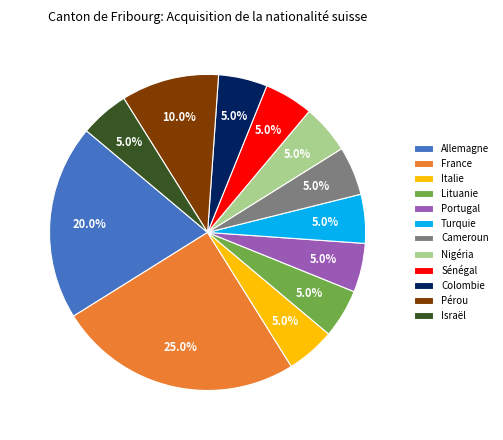

What is the largest slice in the pie chart?

France